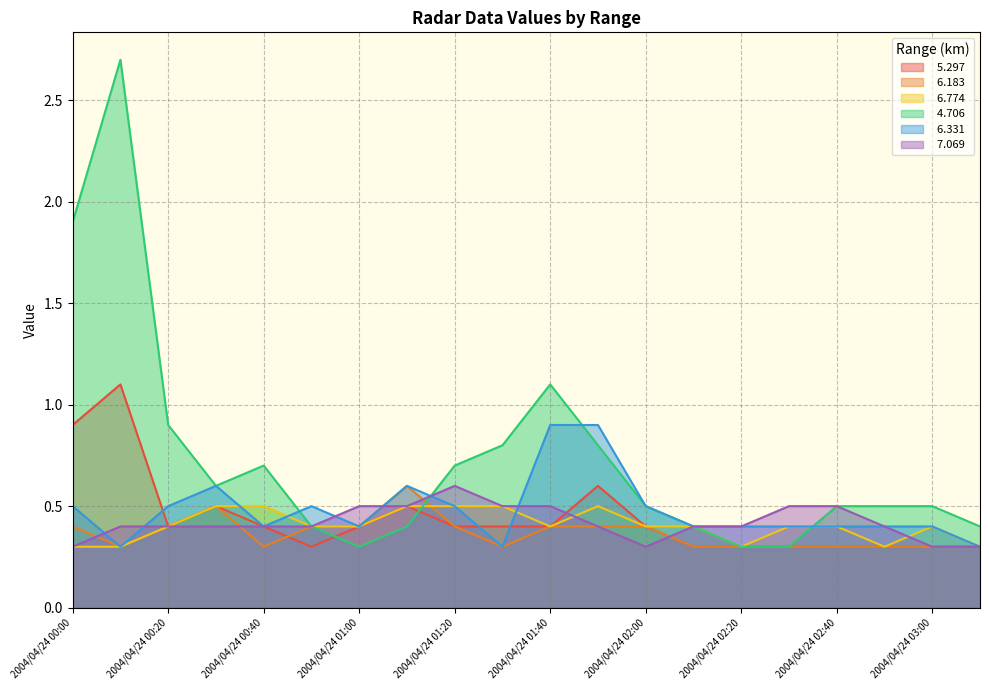

At how many categories does at least one series exceed 1?

3